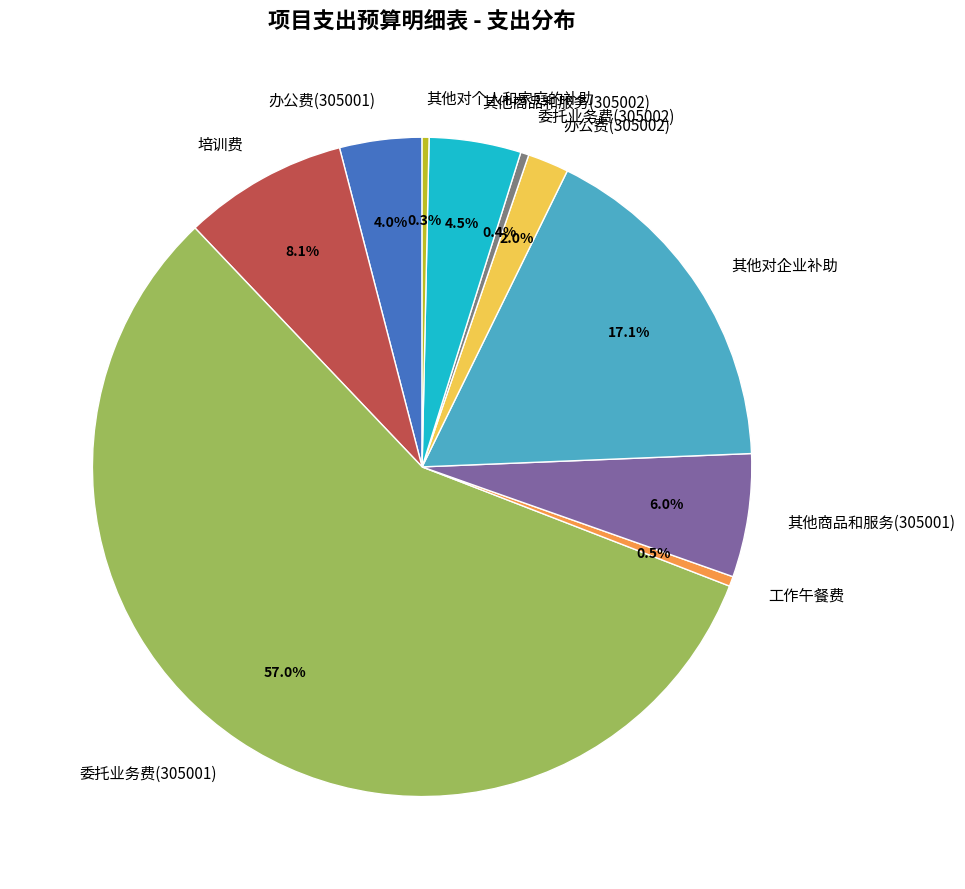

Count the number of slices in the pie.

10